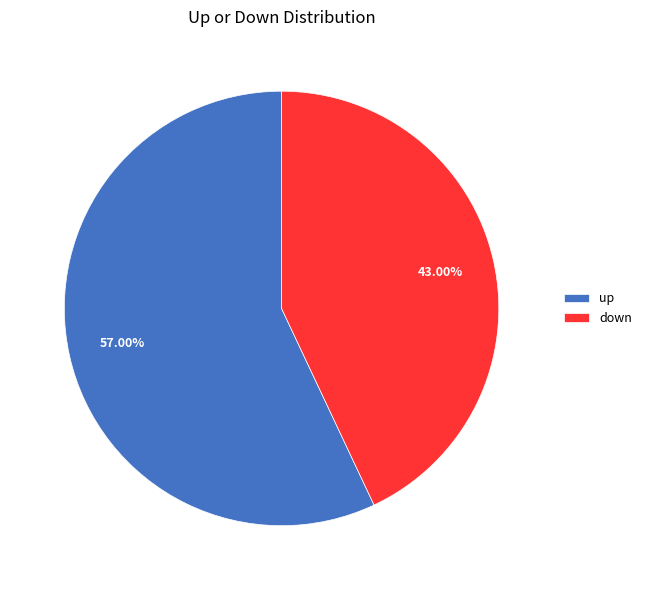

The up slice represents 65% of the pie. True or false?

False